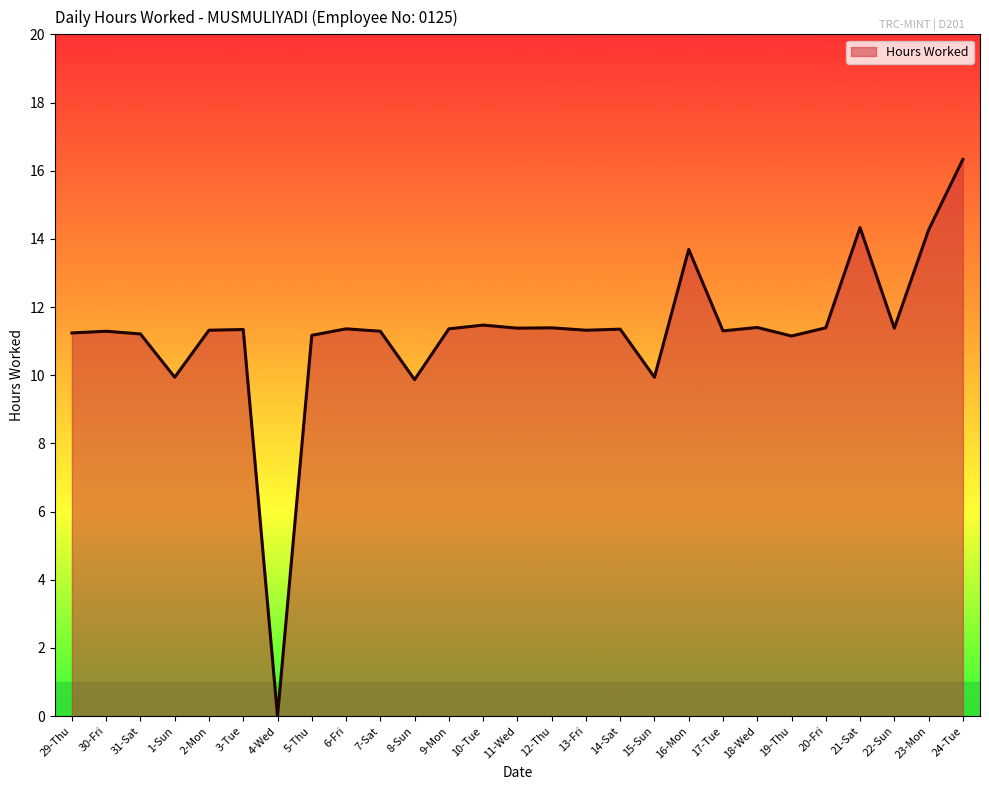

Which has a higher value, 1-Sun or 29-Thu?

29-Thu